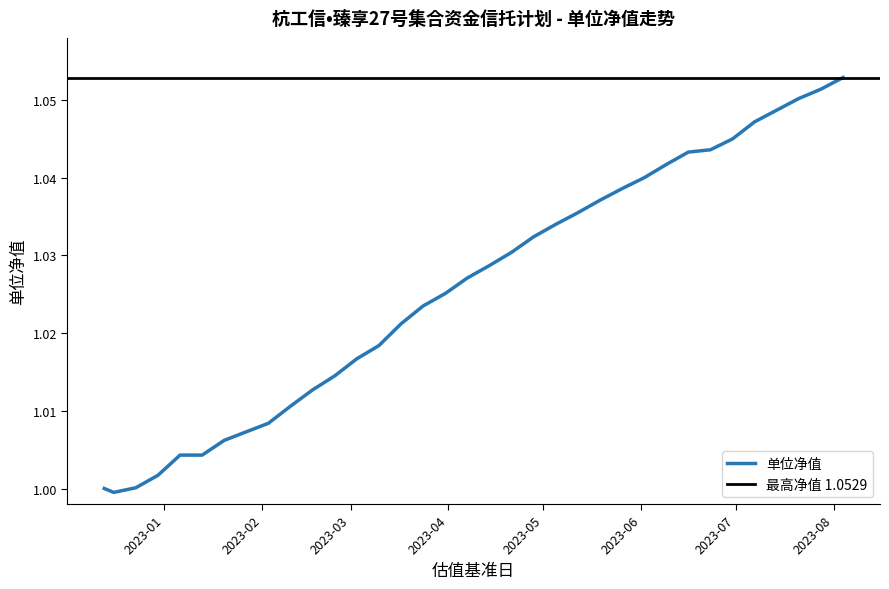

Is it true that the value at 2023-02-10 is 1.0?

True